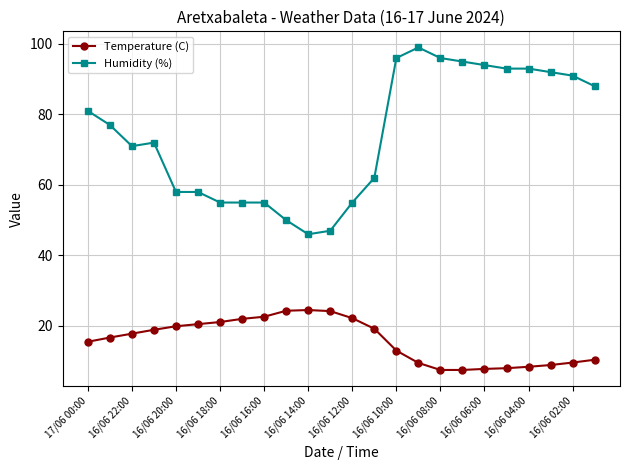

Does the chart display data point markers on the line(s)?

Yes